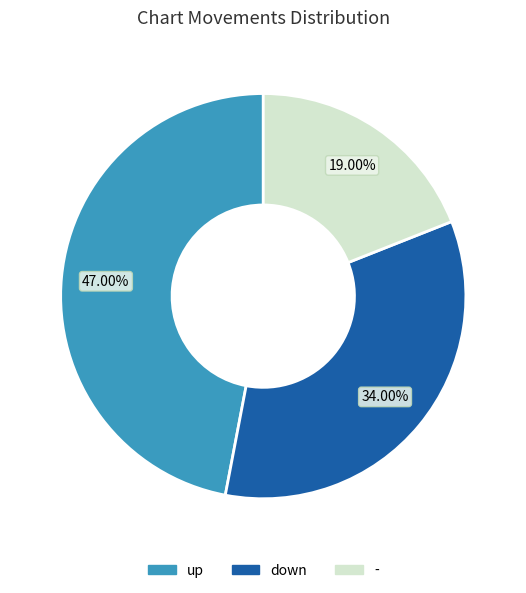

What percentage is NOT represented by -?

81.0%